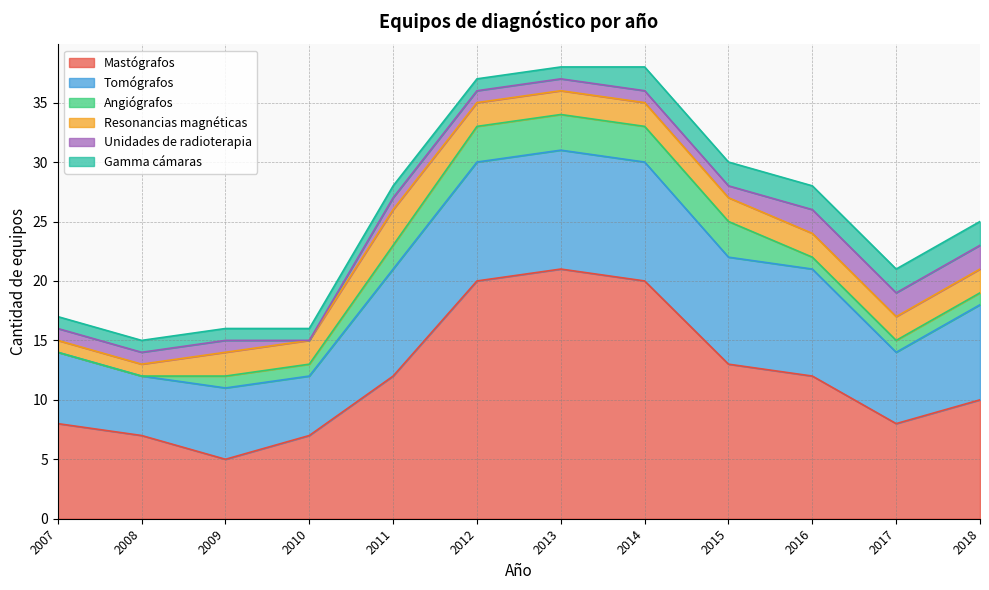

At which label is Gamma cámaras closest to 1?

2007